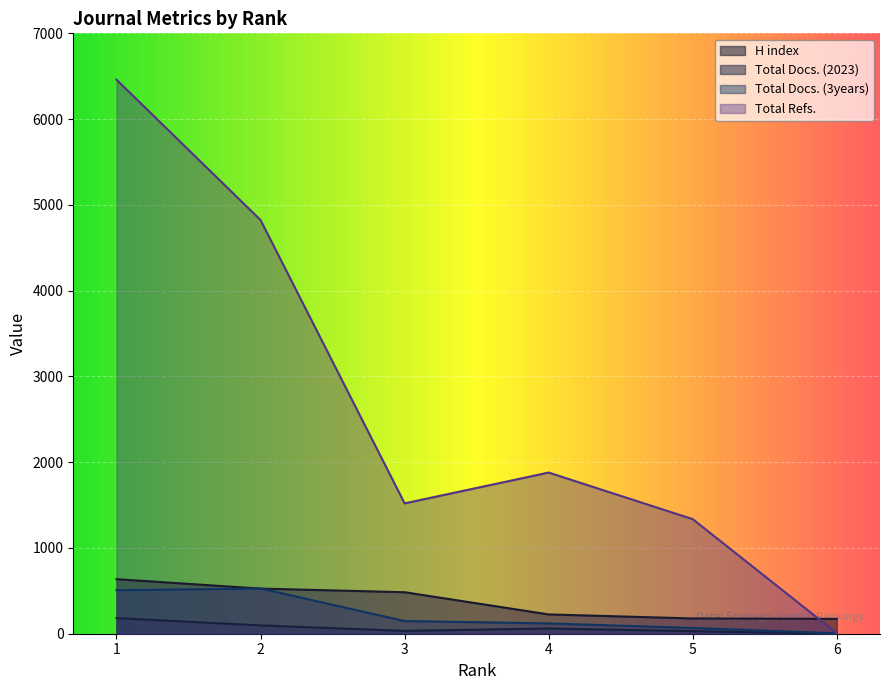

Is the value of Total Docs. (3years) at 5 greater than the value of Total Docs. (2023) at 2?

No